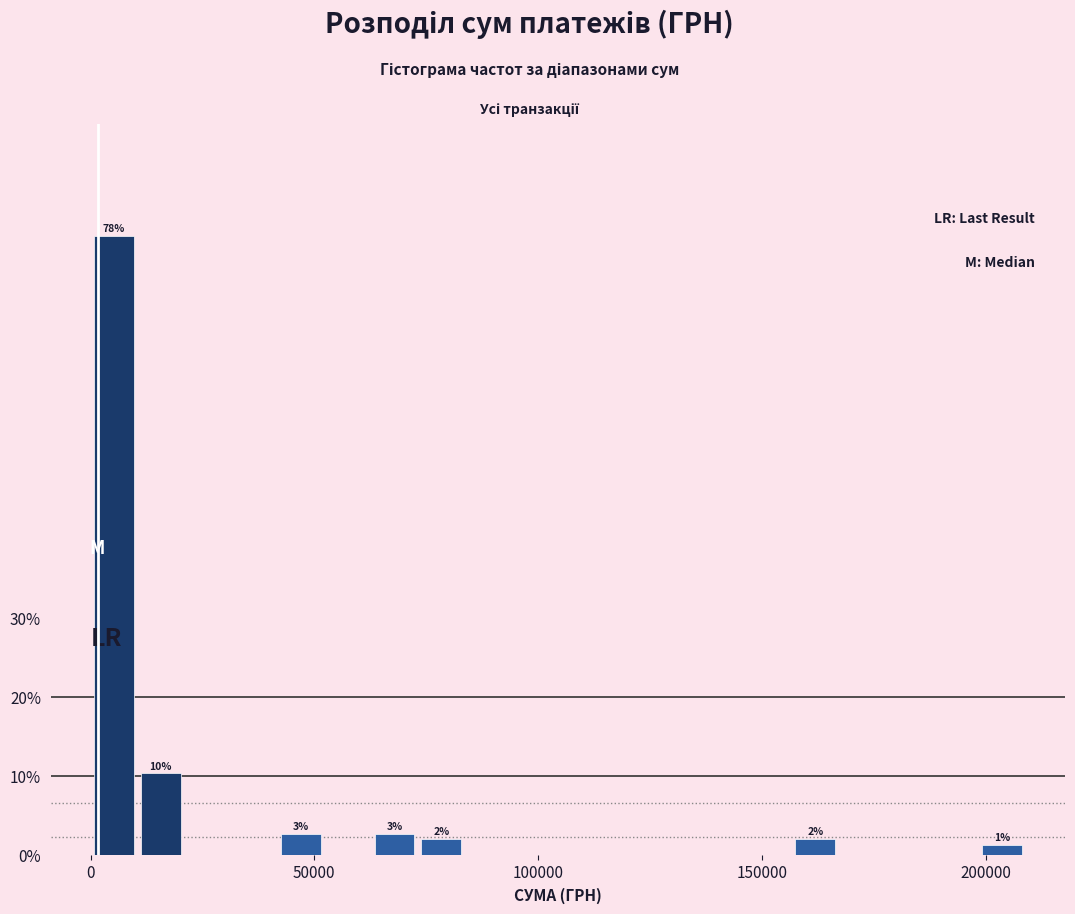

Around what value on the x-axis is the tallest bar? Give the approximate position of its centre, as read against the axis.

5000